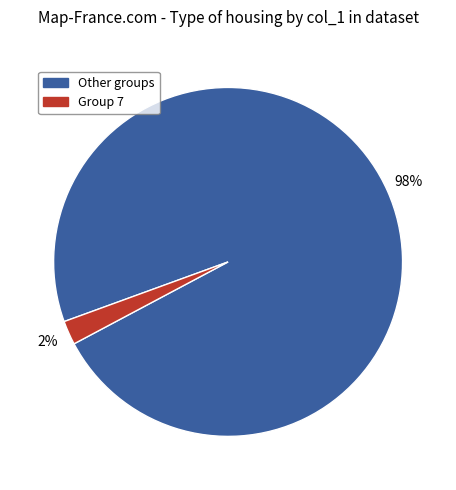

Is there any slice that represents more than half of the pie?

Yes